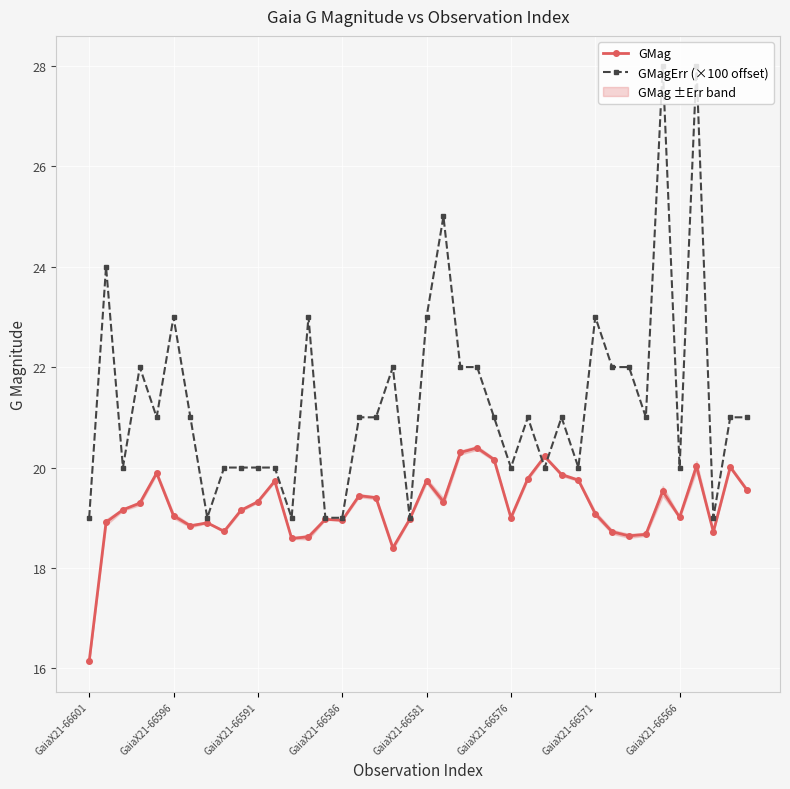

In GMag, how many points are lower than both neighbors (excluding endpoints)?

10